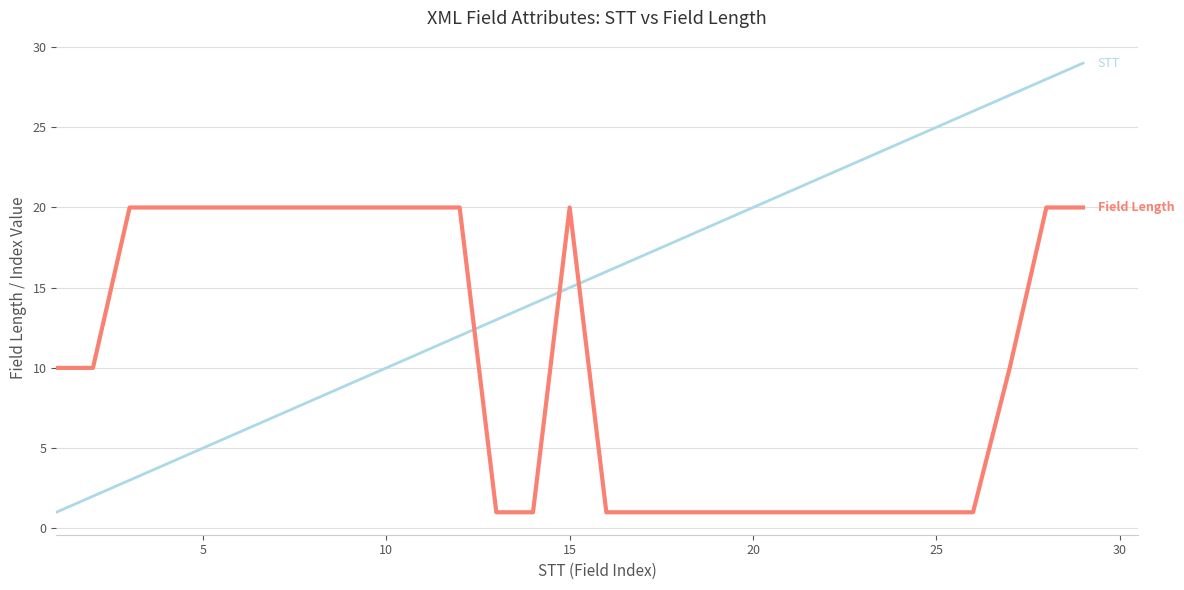

What is the greatest value displayed?

29